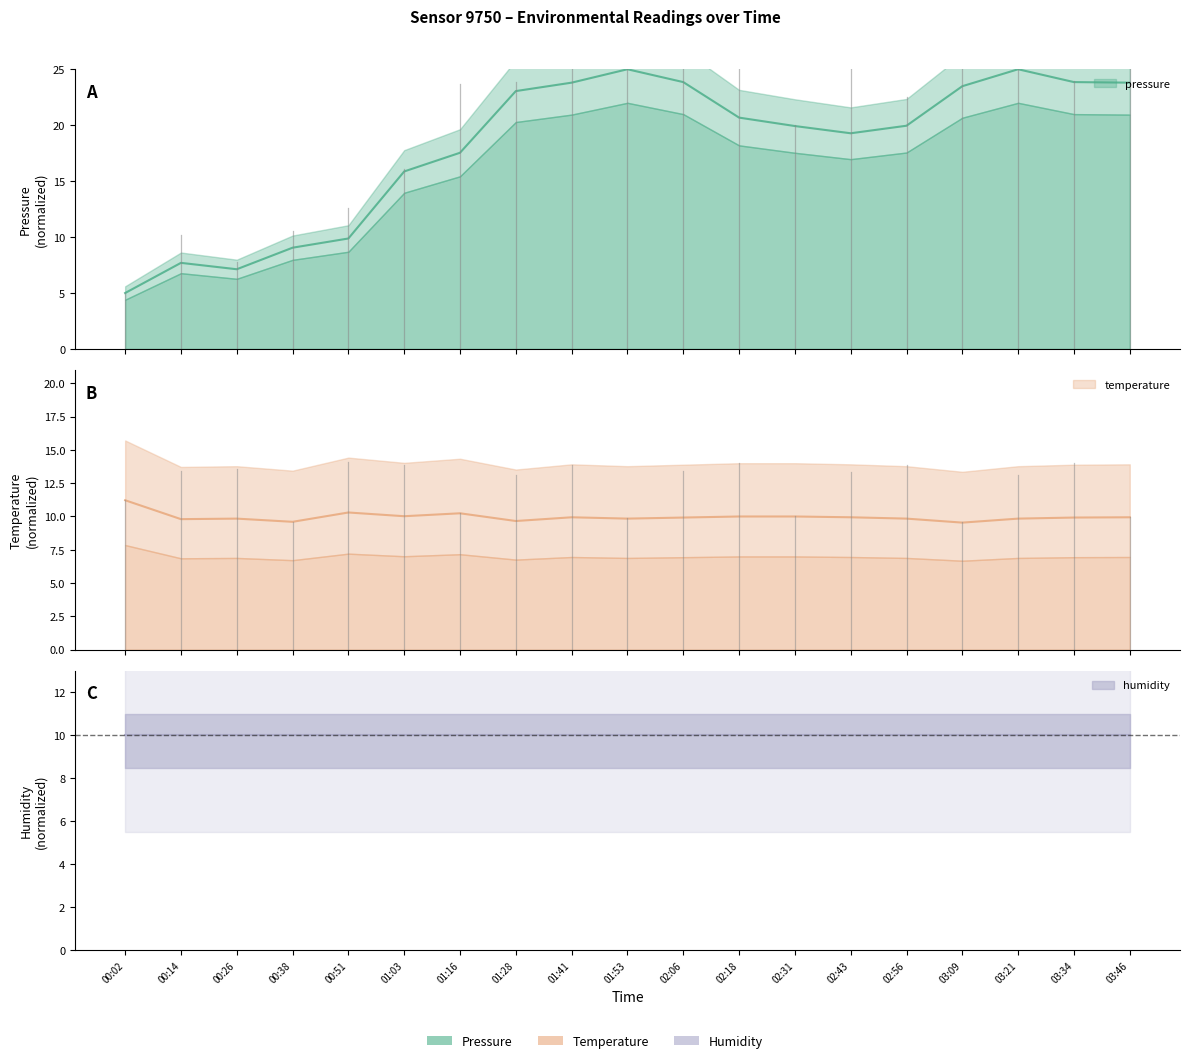

The pressure series shows 5.2 at 00:51. True or false?

False